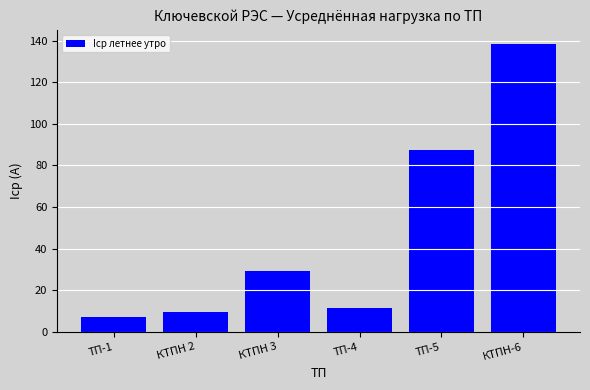

True or false: the data shows 9.7 at КТПН 2.

True